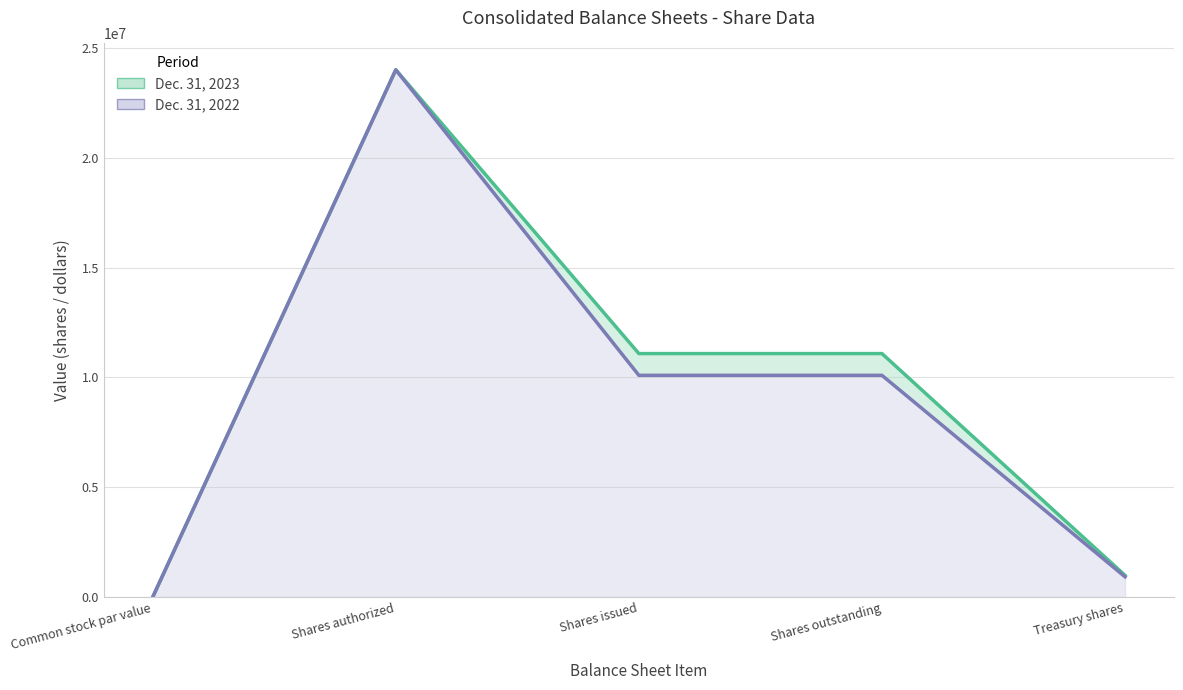

What position from the left is Common stock par value?

1